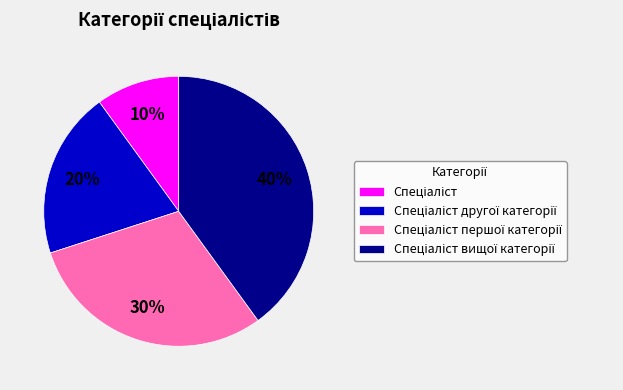

To the nearest percent, what is the average slice percentage?

25%